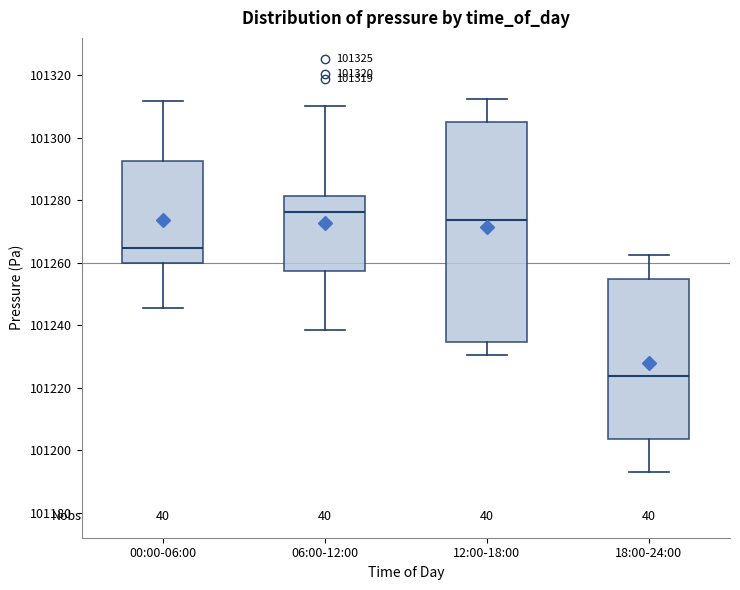

Comparing the boxes themselves (not the whiskers), which one is the tallest?

12:00-18:00